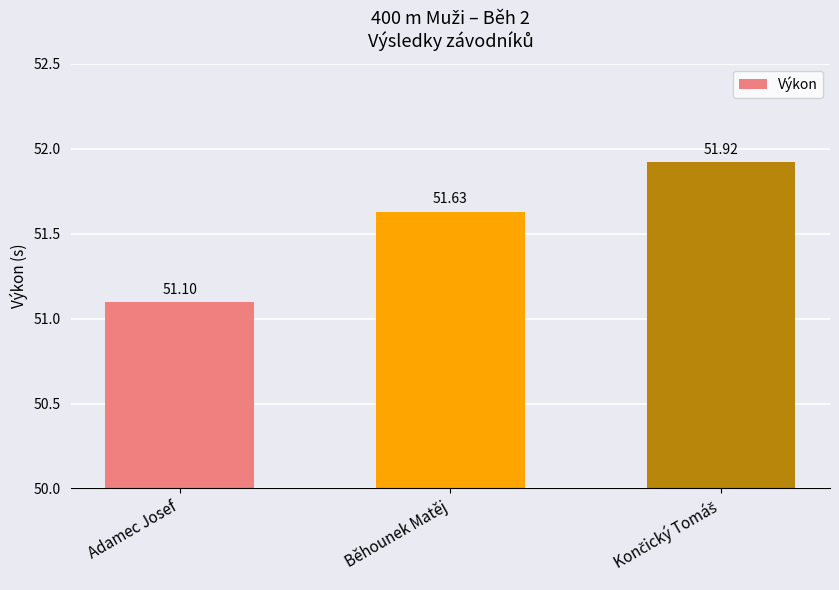

What is the ratio of the value at Adamec Josef to the value at Běhounek Matěj?

1.0